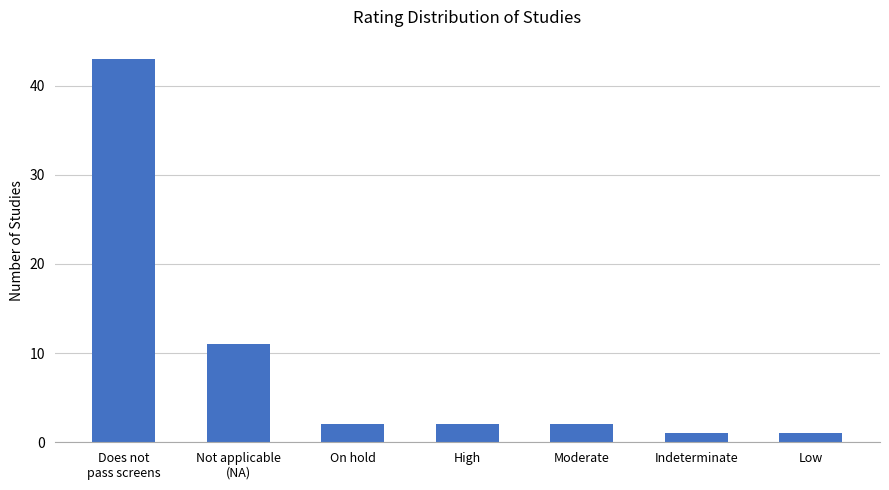

Between Does not
pass screens and Not applicable
(NA), which is larger?

Does not
pass screens